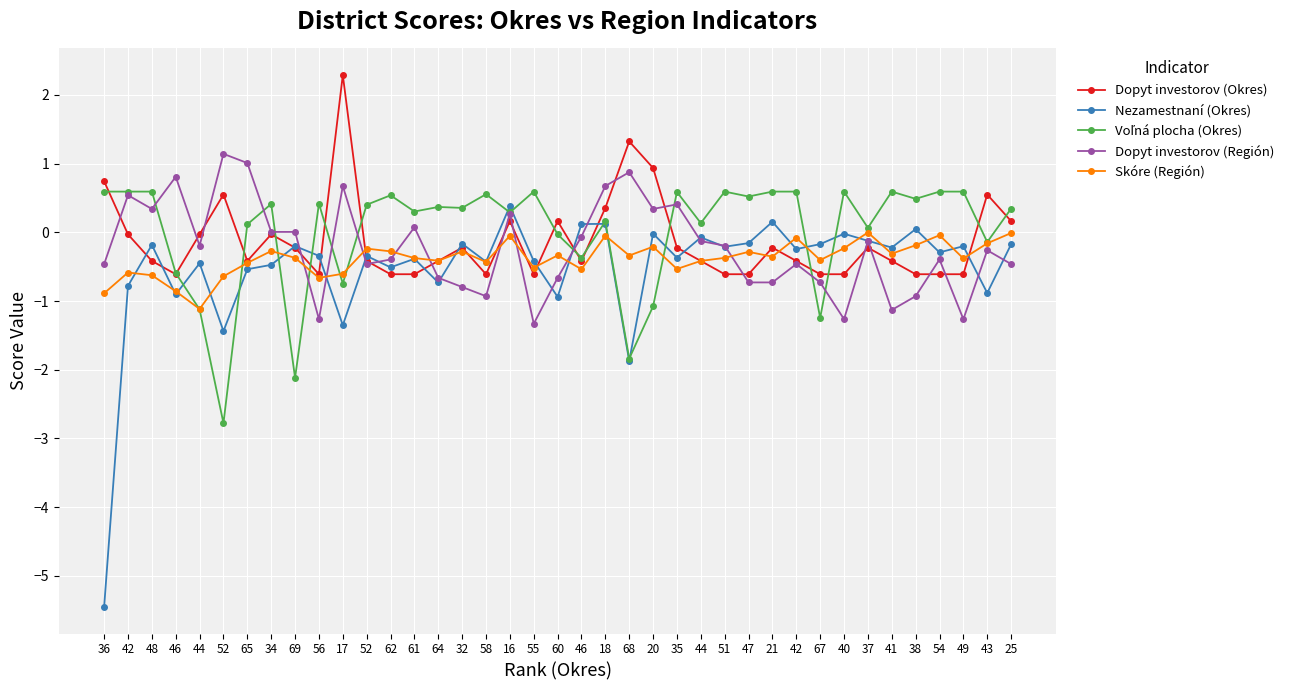

What is the sum of all Dopyt investorov (Región) values?

-8.8